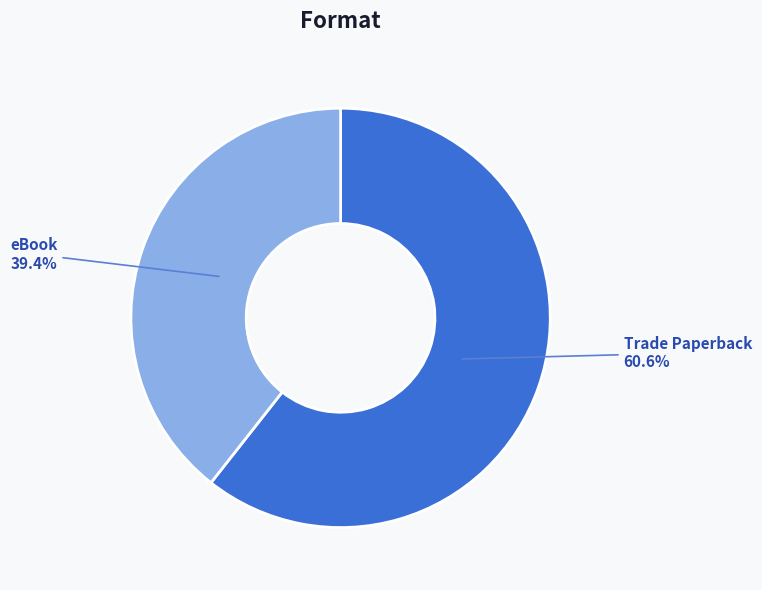

To the nearest percent, what portion does eBook represent?

39%